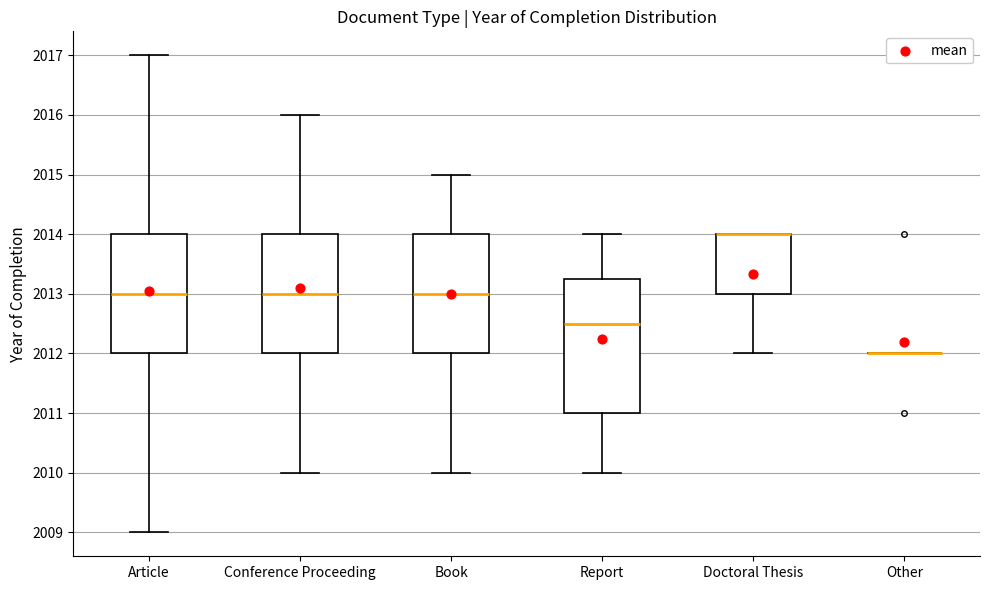

Reading left to right, read every box against the y-axis: the position of its median line, the range the box covers, and the ends of its whiskers. The values are not printed on the chart, so give them approximately, as read against the axis.

Article: median 2013.0, box 2012.0 to 2014.0, whiskers 2009.0 to 2017.0
Conference Proceeding: median 2013.0, box 2012.0 to 2014.0, whiskers 2010.0 to 2016.0
Book: median 2013.0, box 2012.0 to 2014.0, whiskers 2010.0 to 2015.0
Report: median 2012.5, box 2011.0 to 2013.3, whiskers 2010.0 to 2014.0
Doctoral Thesis: median 2014.0 (drawn on the box's upper edge), box 2013.0 to 2014.0, whiskers 2012.0 to 2014.0
Other: box collapsed to a line at 2012.0, whiskers 2012.0 to 2012.0